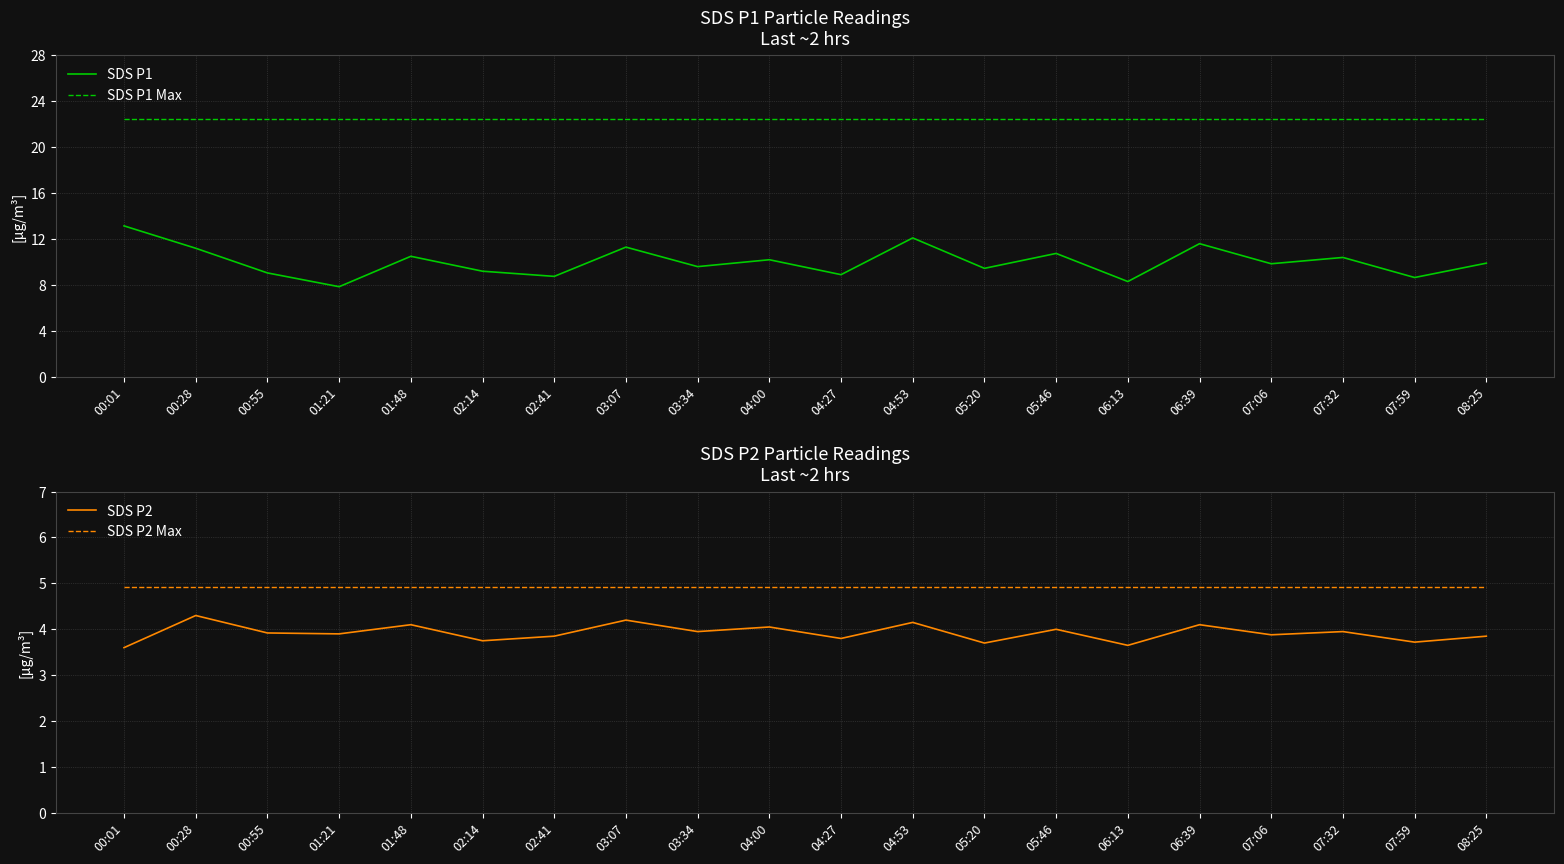

List the series in order of their peak value, highest first.

SDS P1 Max, SDS P1, SDS P2 Max, SDS P2